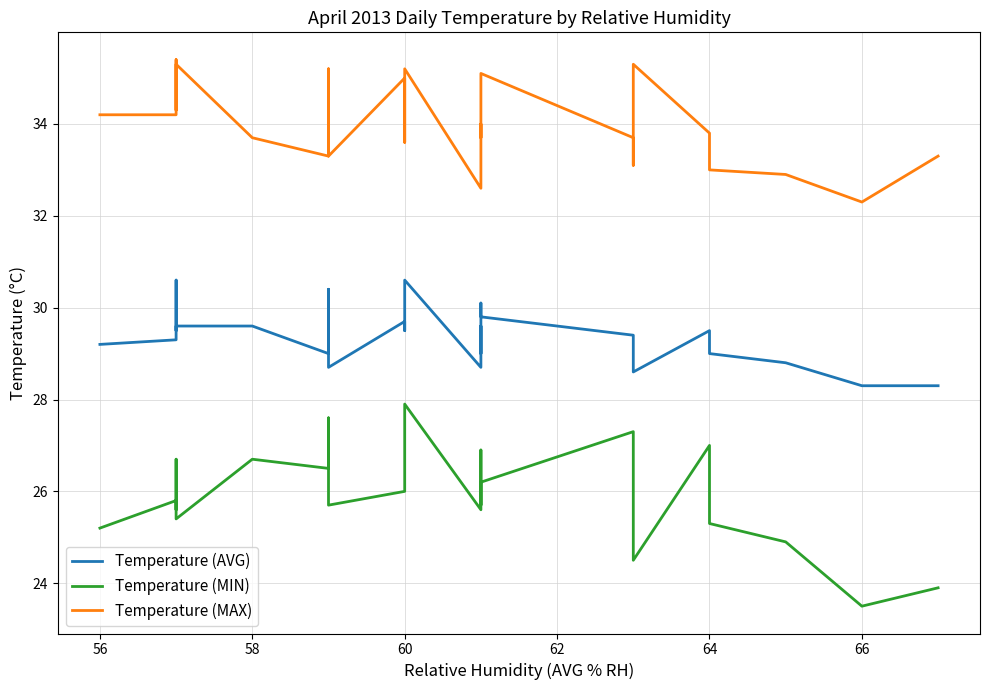

True or false: Temperature (AVG) has a value of 16.3 at 29.

False